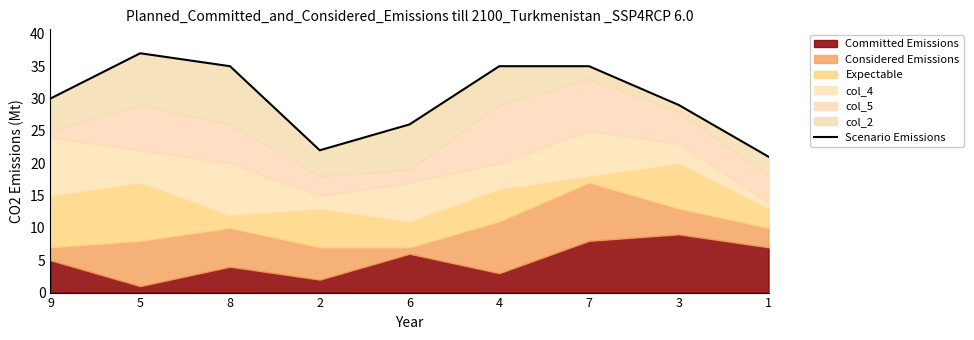

Reading left to right, list all the values displayed in this chart.

9=30	5=37	8=35	2=22	6=26	4=35	7=35	3=29	1=21